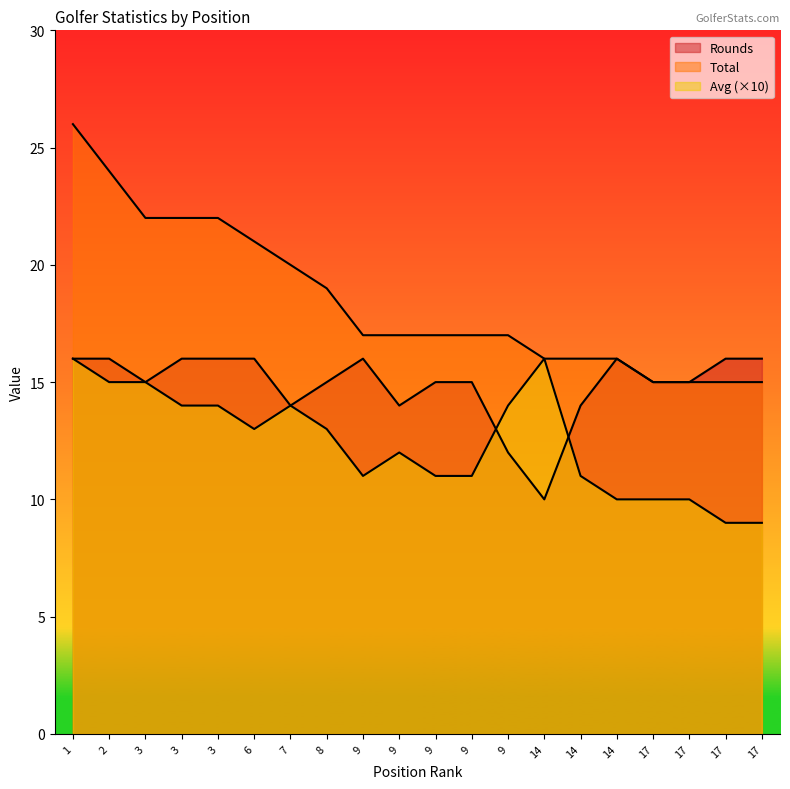

Rank the series by their average value, from lowest to highest.

Avg, Rounds, Total